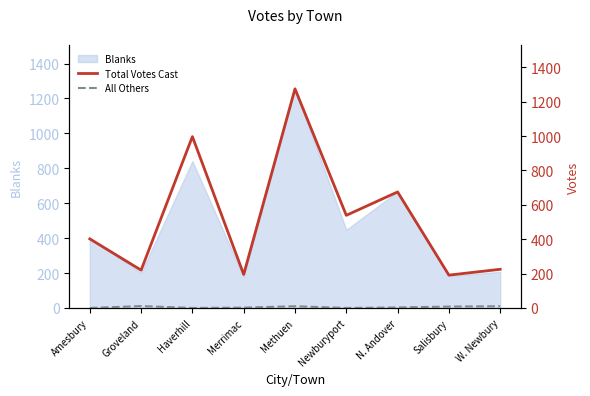

The Total Votes Cast series shows 207 at Amesbury. True or false?

False